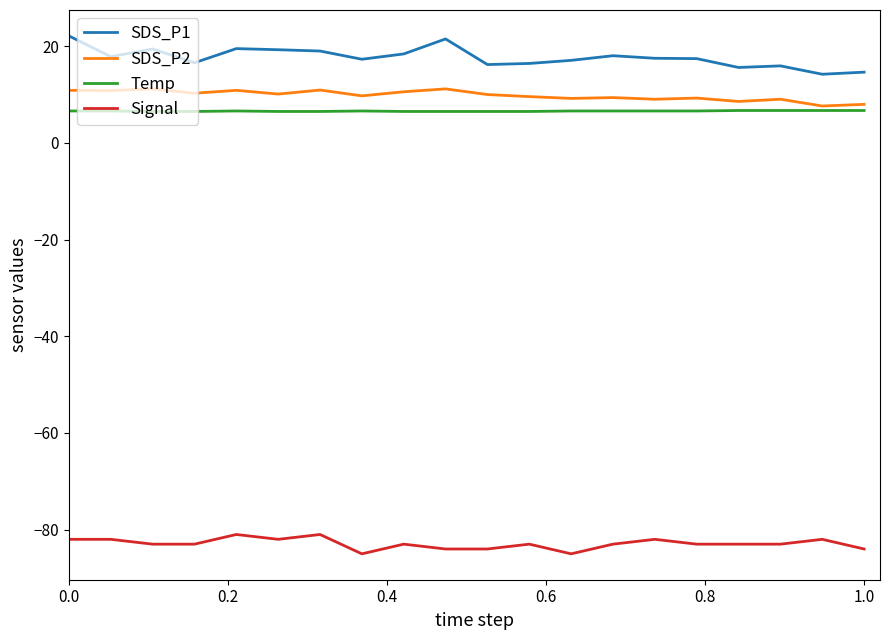

True or false: SDS_P2 and Signal intersect in this chart.

False